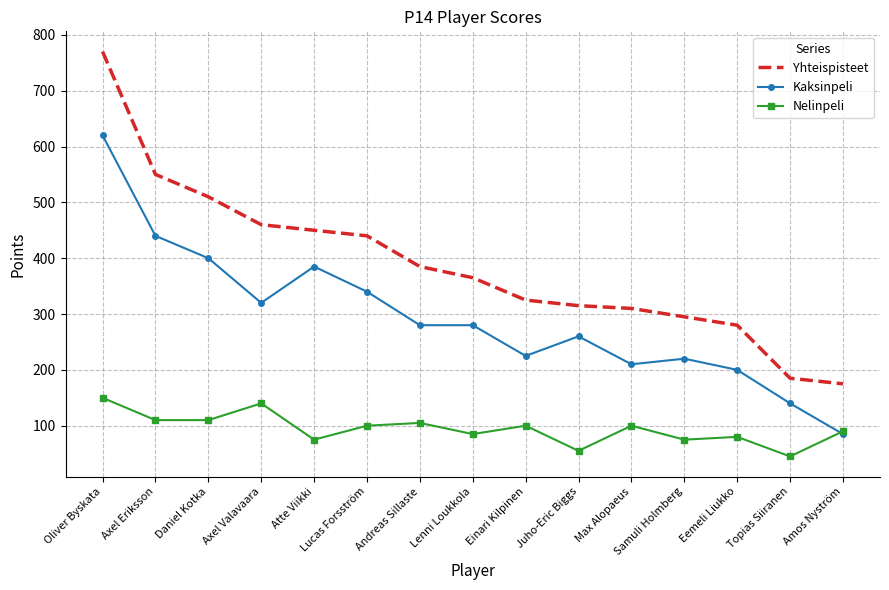

Which series changed the most between Oliver Byskata and Daniel Kotka?

Yhteispisteet